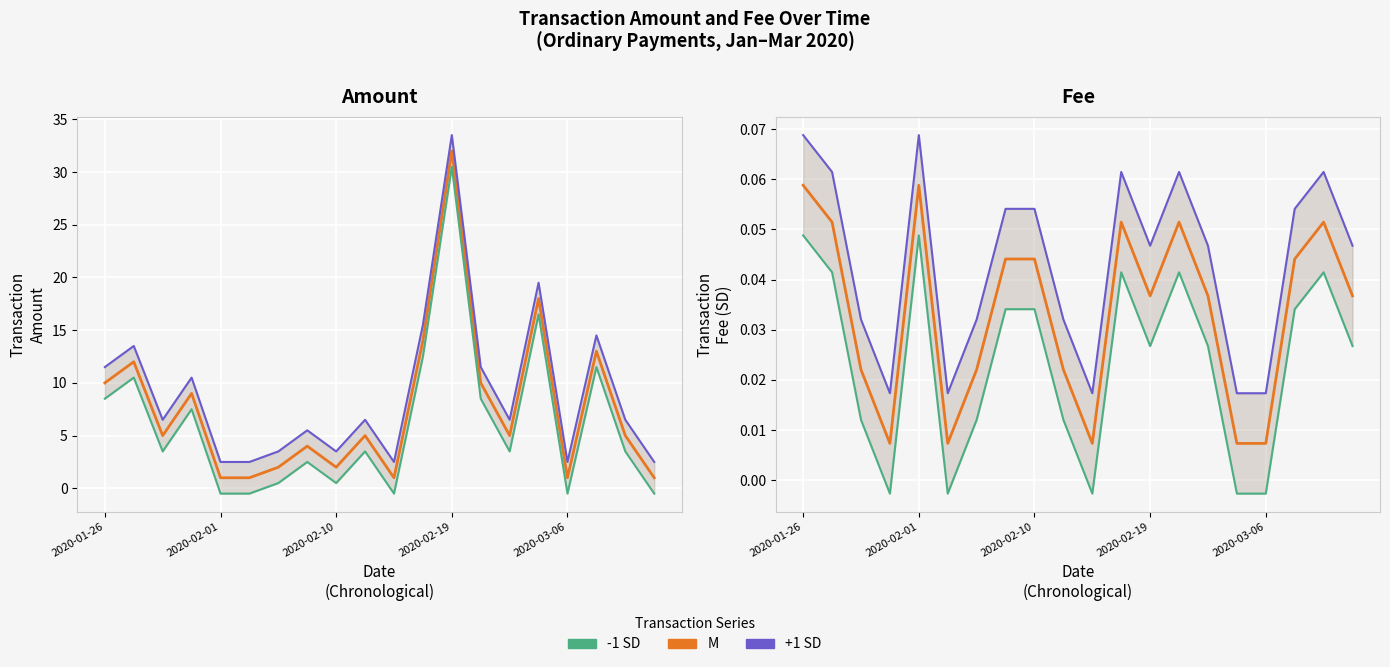

Which category has the lowest value in the Amount (M) series?

2020-02-01